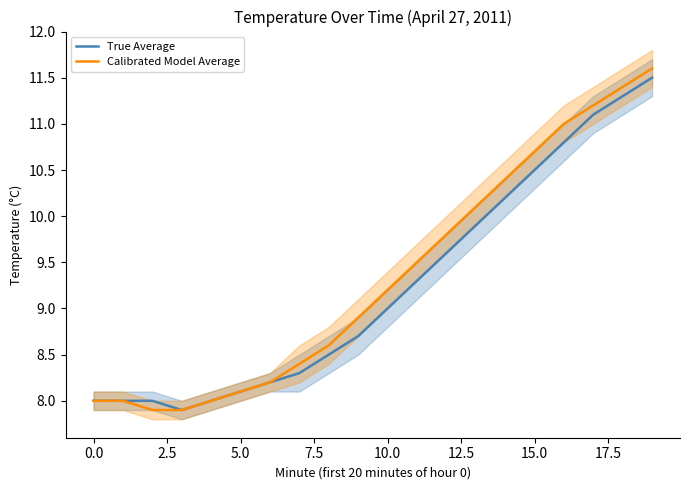

At which category is the sum across all series the highest?

19